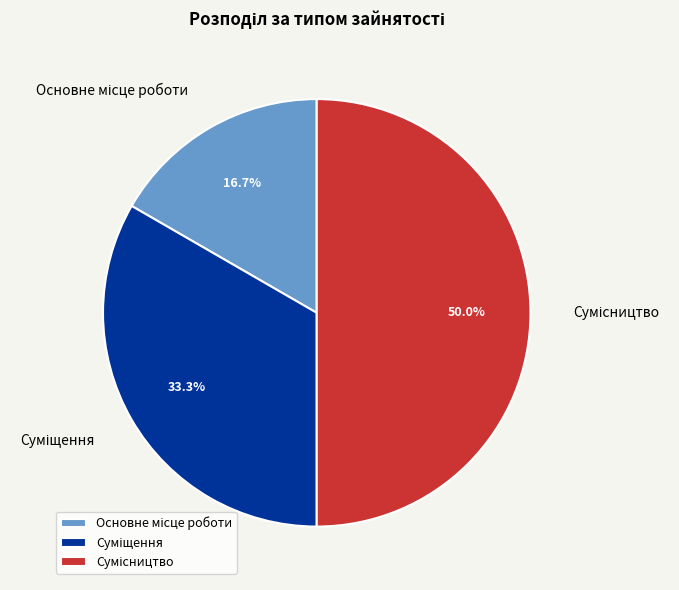

How many segments does this pie chart have?

3